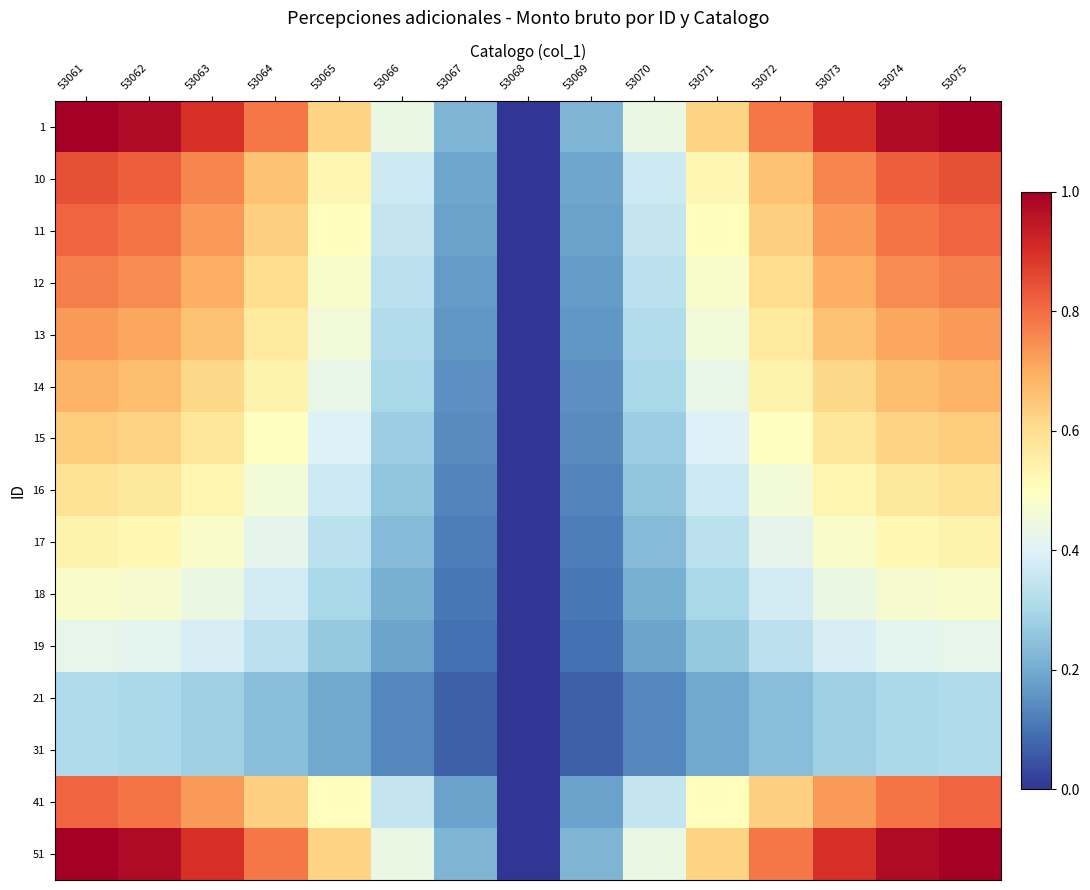

Reading left to right, extract all data points from this chart.

1: 53061=1.0	53062=1.0	53063=0.9	53064=0.8	53065=0.6	53066=0.4	53067=0.2	53068=0.0	53069=0.2	53070=0.4	53071=0.6	53072=0.8	53073=0.9	53074=1.0	53075=1.0
10: 53061=0.8	53062=0.8	53063=0.8	53064=0.7	53065=0.5	53066=0.4	53067=0.2	53068=0.0	53069=0.2	53070=0.4	53071=0.5	53072=0.7	53073=0.8	53074=0.8	53075=0.8
11: 53061=0.8	53062=0.8	53063=0.7	53064=0.6	53065=0.5	53066=0.4	53067=0.2	53068=0.0	53069=0.2	53070=0.4	53071=0.5	53072=0.6	53073=0.7	53074=0.8	53075=0.8
12: 53061=0.8	53062=0.8	53063=0.7	53064=0.6	53065=0.5	53066=0.3	53067=0.2	53068=0.0	53069=0.2	53070=0.3	53071=0.5	53072=0.6	53073=0.7	53074=0.8	53075=0.8
13: 53061=0.7	53062=0.7	53063=0.7	53064=0.6	53065=0.5	53066=0.3	53067=0.2	53068=0.0	53069=0.2	53070=0.3	53071=0.5	53072=0.6	53073=0.7	53074=0.7	53075=0.7
14: 53061=0.7	53062=0.7	53063=0.6	53064=0.5	53065=0.4	53066=0.3	53067=0.2	53068=0.0	53069=0.2	53070=0.3	53071=0.4	53072=0.5	53073=0.6	53074=0.7	53075=0.7
15: 53061=0.6	53062=0.6	53063=0.6	53064=0.5	53065=0.4	53066=0.3	53067=0.1	53068=0.0	53069=0.1	53070=0.3	53071=0.4	53072=0.5	53073=0.6	53074=0.6	53075=0.6
16: 53061=0.6	53062=0.6	53063=0.5	53064=0.5	53065=0.4	53066=0.3	53067=0.1	53068=0.0	53069=0.1	53070=0.3	53071=0.4	53072=0.5	53073=0.5	53074=0.6	53075=0.6
17: 53061=0.5	53062=0.5	53063=0.5	53064=0.4	53065=0.3	53066=0.2	53067=0.1	53068=0.0	53069=0.1	53070=0.2	53071=0.3	53072=0.4	53073=0.5	53074=0.5	53075=0.5
18: 53061=0.5	53062=0.5	53063=0.4	53064=0.4	53065=0.3	53066=0.2	53067=0.1	53068=0.0	53069=0.1	53070=0.2	53071=0.3	53072=0.4	53073=0.4	53074=0.5	53075=0.5
19: 53061=0.4	53062=0.4	53063=0.4	53064=0.3	53065=0.3	53066=0.2	53067=0.1	53068=0.0	53069=0.1	53070=0.2	53071=0.3	53072=0.3	53073=0.4	53074=0.4	53075=0.4
21: 53061=0.3	53062=0.3	53063=0.3	53064=0.2	53065=0.2	53066=0.1	53067=0.1	53068=0.0	53069=0.1	53070=0.1	53071=0.2	53072=0.2	53073=0.3	53074=0.3	53075=0.3
31: 53061=0.3	53062=0.3	53063=0.3	53064=0.2	53065=0.2	53066=0.1	53067=0.1	53068=0.0	53069=0.1	53070=0.1	53071=0.2	53072=0.2	53073=0.3	53074=0.3	53075=0.3
41: 53061=0.8	53062=0.8	53063=0.7	53064=0.6	53065=0.5	53066=0.4	53067=0.2	53068=0.0	53069=0.2	53070=0.4	53071=0.5	53072=0.6	53073=0.7	53074=0.8	53075=0.8
51: 53061=1.0	53062=1.0	53063=0.9	53064=0.8	53065=0.6	53066=0.4	53067=0.2	53068=0.0	53069=0.2	53070=0.4	53071=0.6	53072=0.8	53073=0.9	53074=1.0	53075=1.0